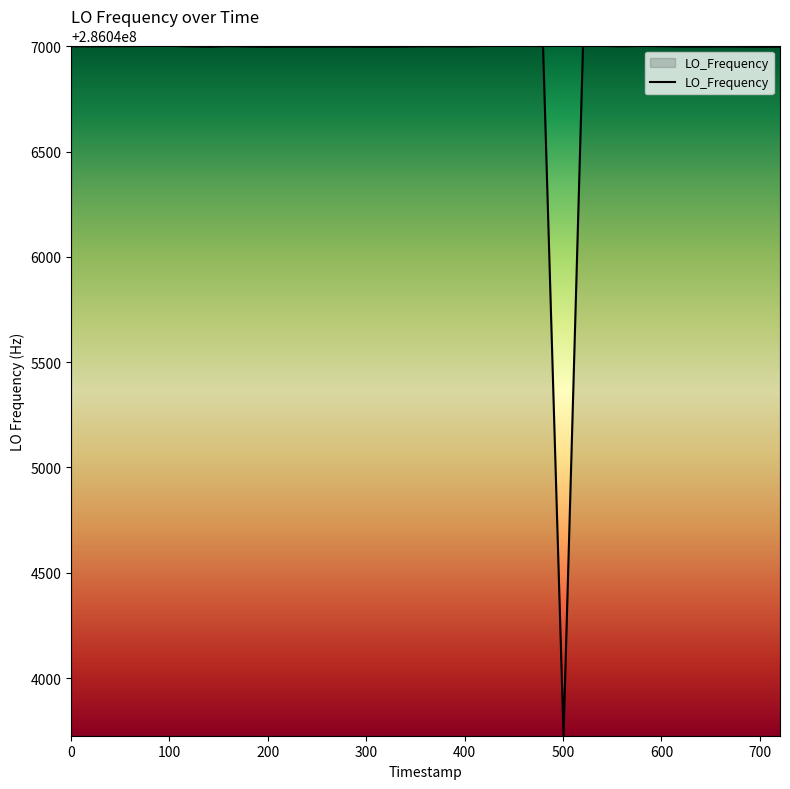

What is the minimum value shown in the chart?

286043727.5